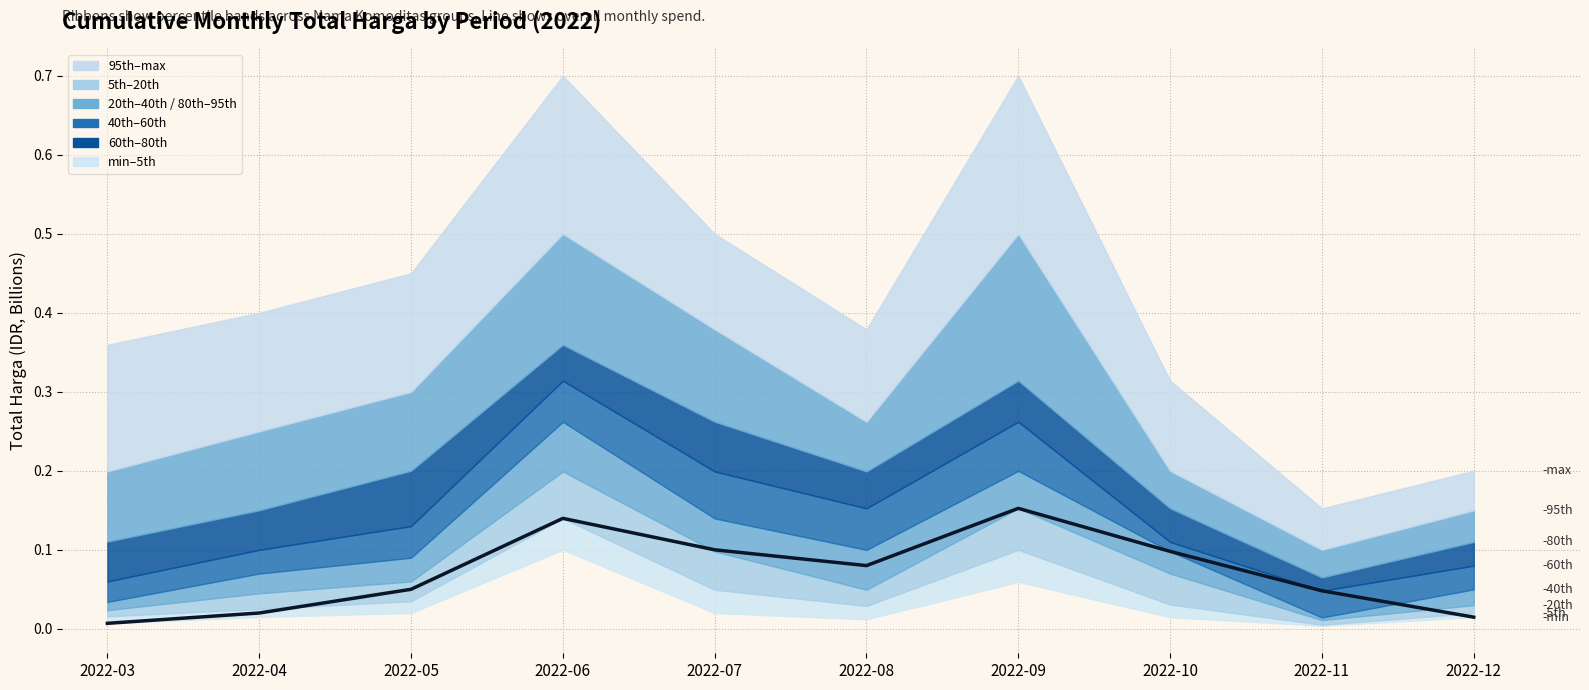

List the labels in order of value, largest first.

2022-09, 2022-06, 2022-07, 2022-10, 2022-08, 2022-05, 2022-11, 2022-04, 2022-12, 2022-03